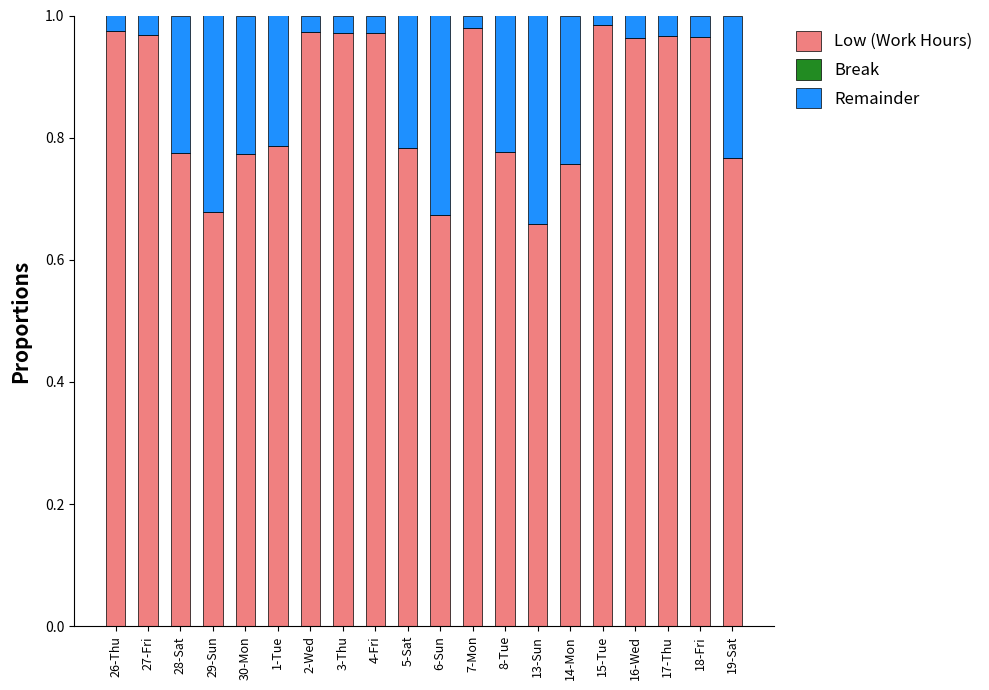

The Low (Work Hours) series shows 1.2 at 1-Tue. True or false?

False